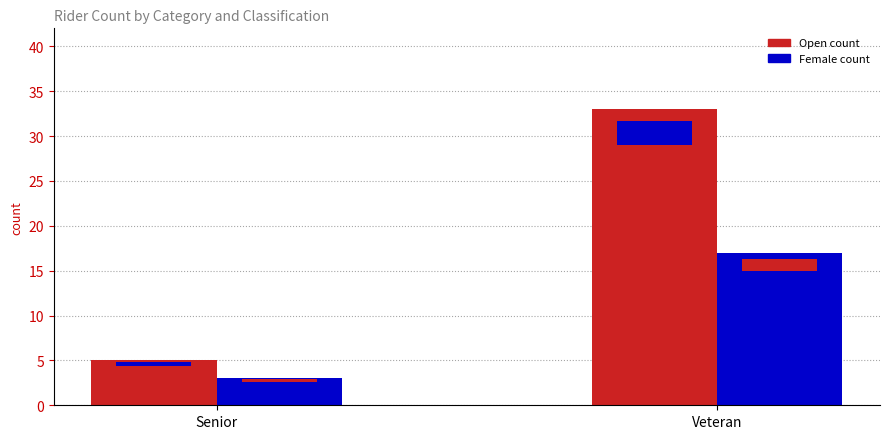

Which series has the largest total across all categories?

Open